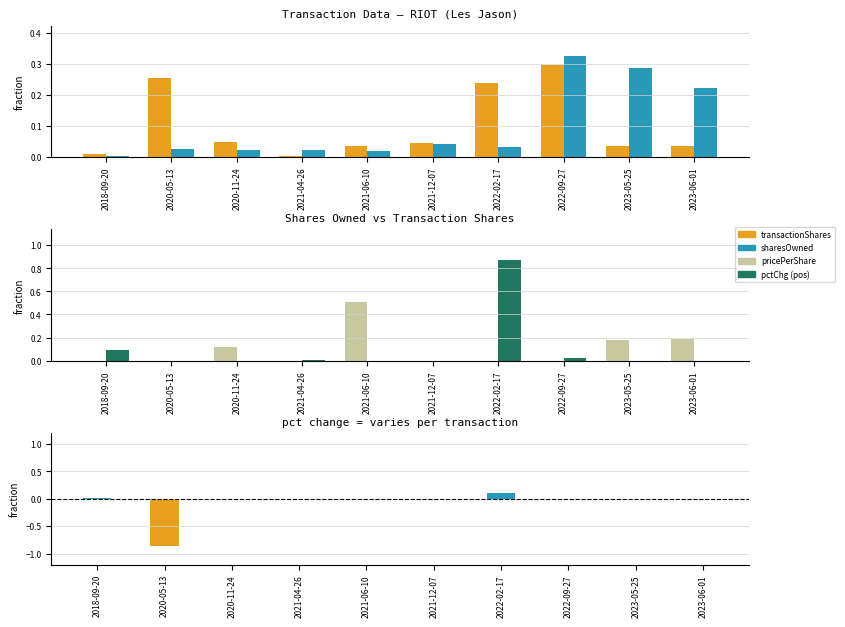

The transactionShares series shows 0.0 at 2021-04-26. True or false?

True